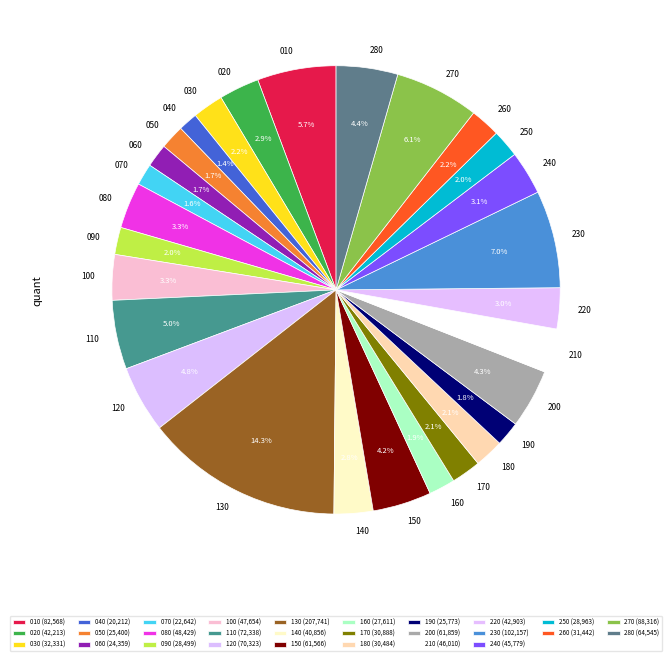

Is there a majority slice in this chart?

No